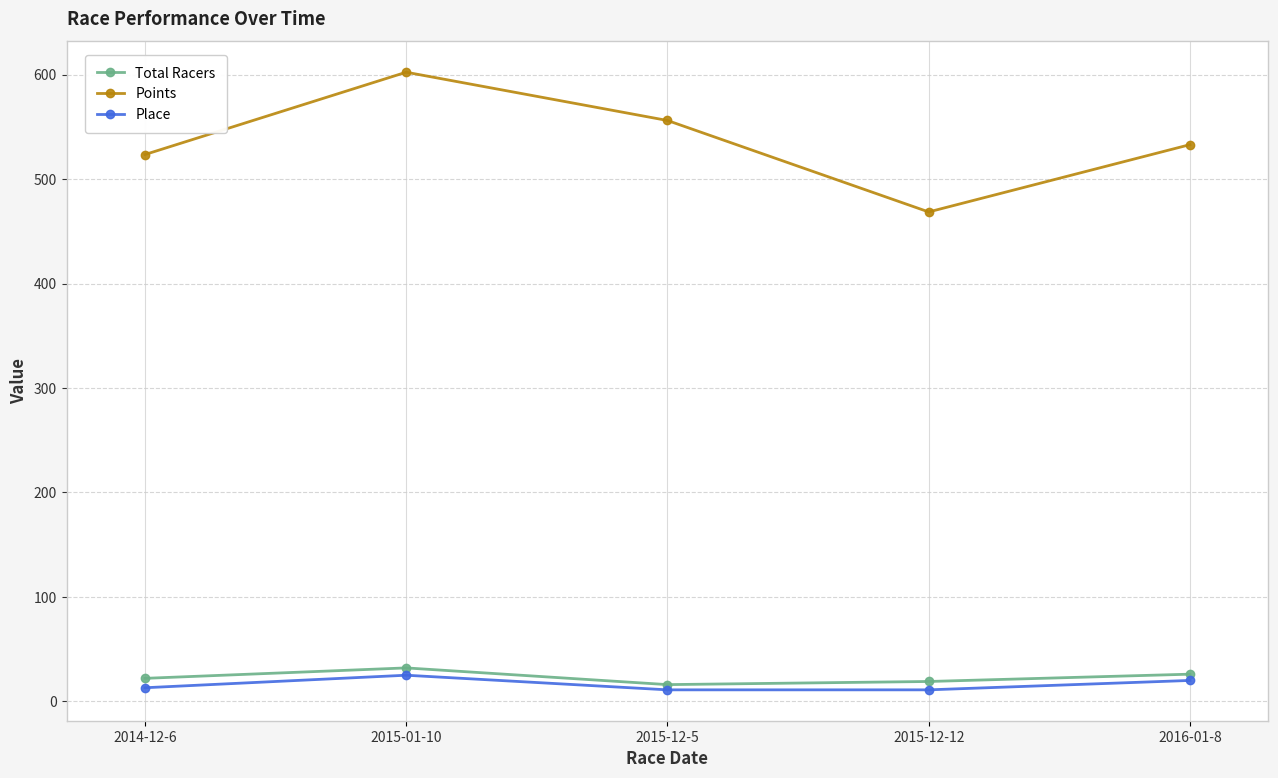

At which label does Points reach its minimum?

2015-12-12